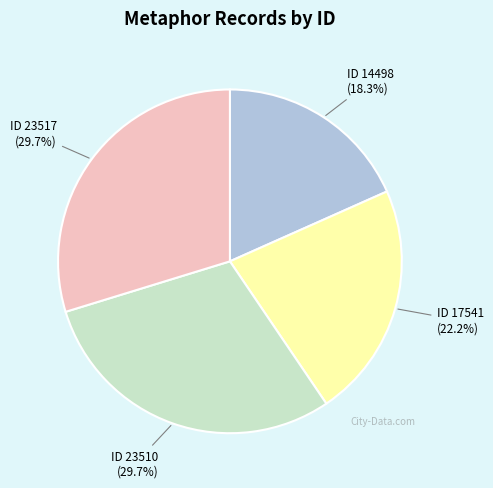

Does any single category account for the majority?

No